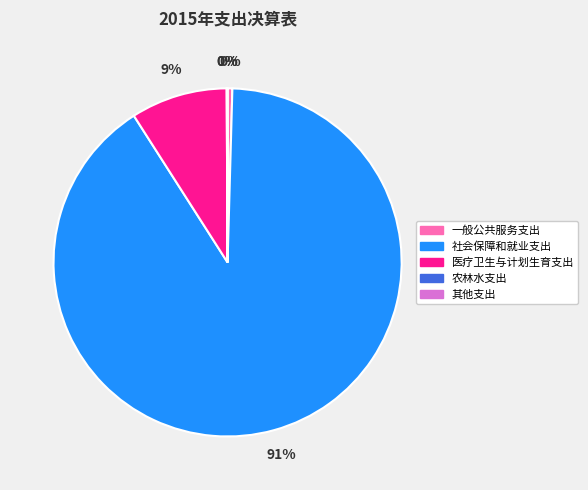

Which category accounts for the majority?

社会保障和就业支出